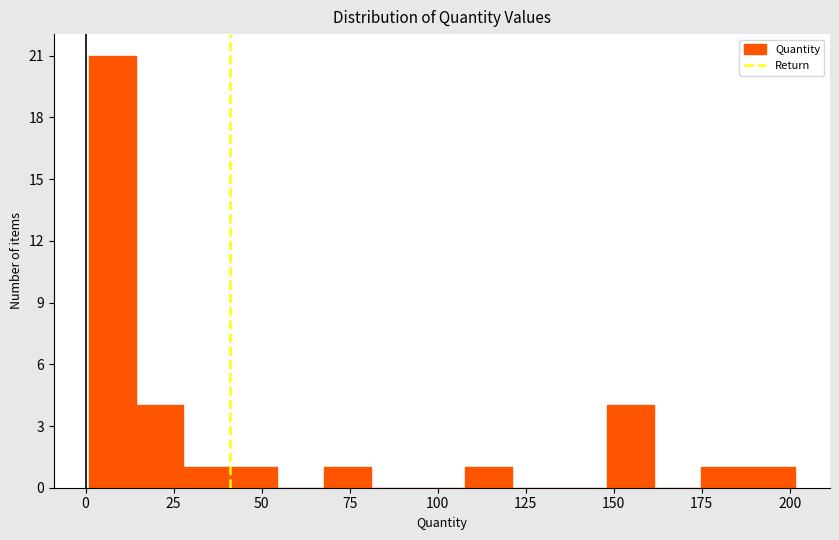

Read against the x-axis, roughly where is the centre of the tallest bar?

10